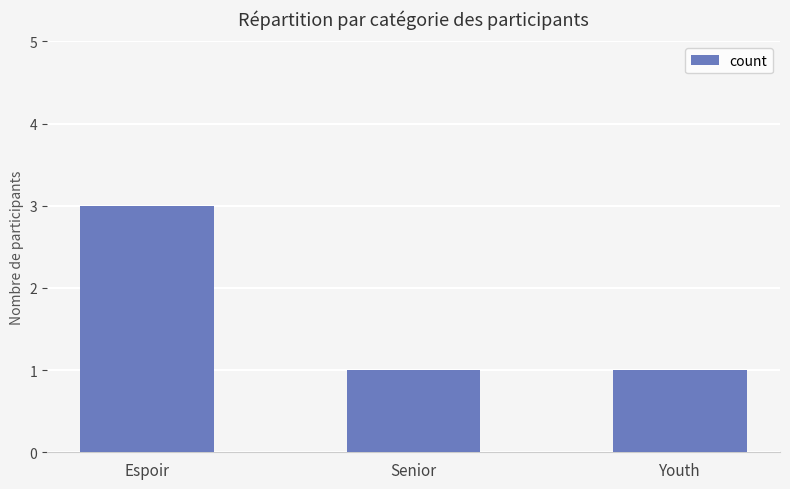

Is it true that the value at Youth is 1?

True